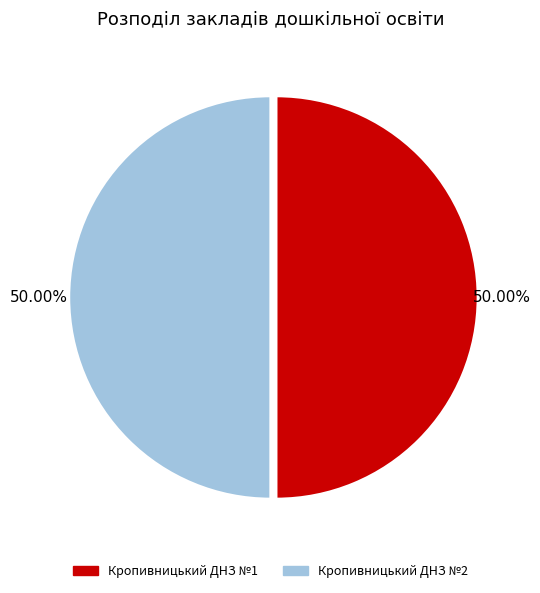

To the nearest percent, what portion does Кропивницький ДНЗ №2 represent?

50%